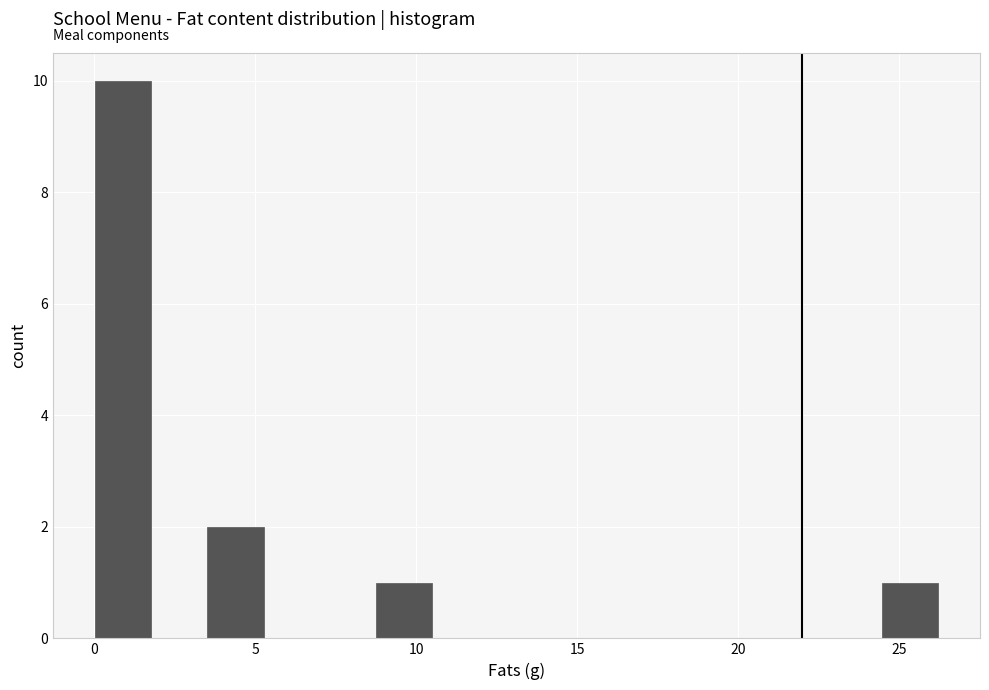

Read against the x-axis, roughly where is the centre of the tallest bar?

1.0